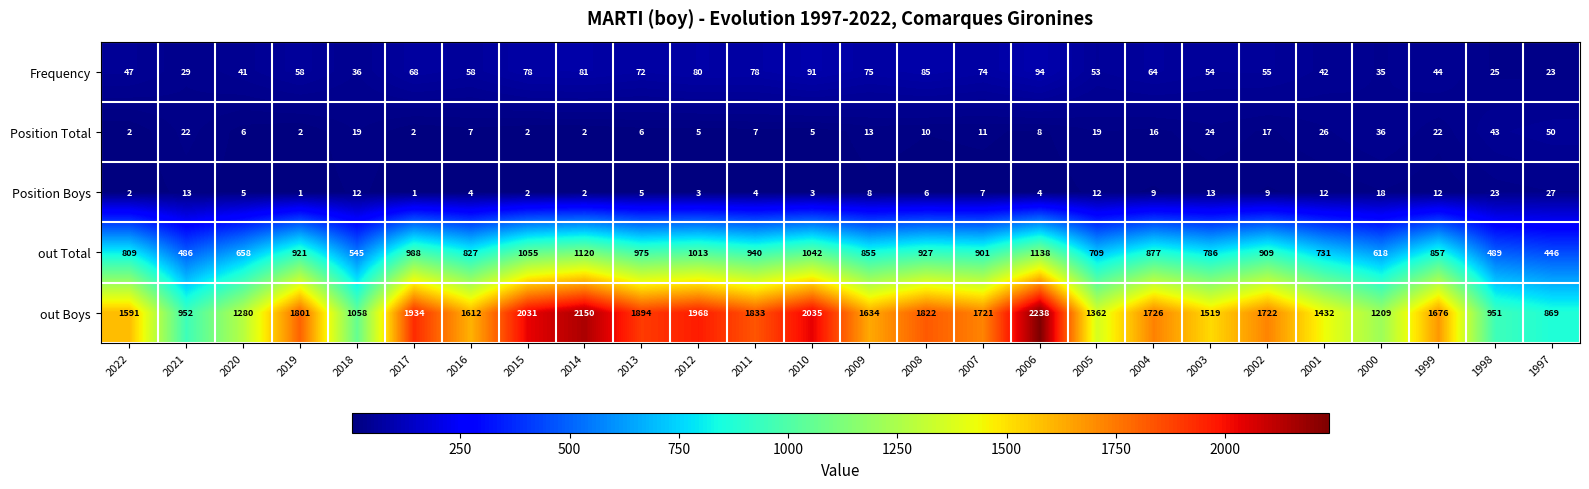

Rank the series at 2000 from lowest to highest value.

Position Boys, Frequency, Position Total, out Total, out Boys